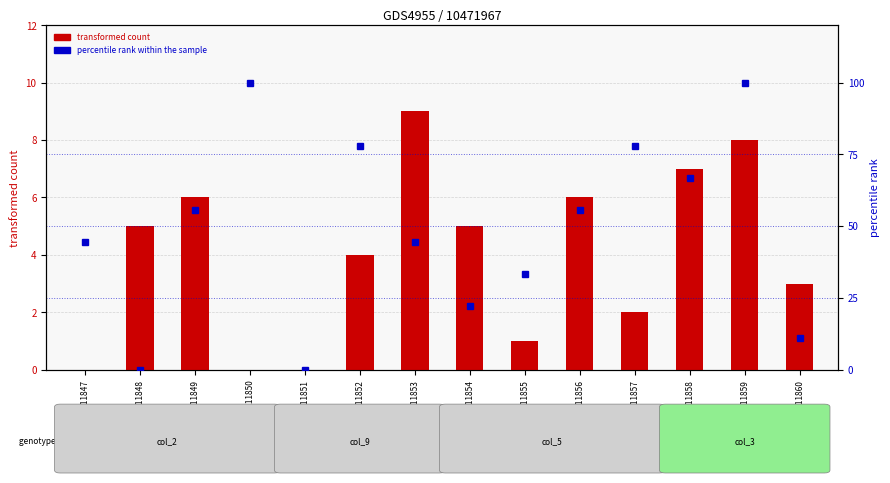

How many values in percentile rank within the sample are above zero?

12